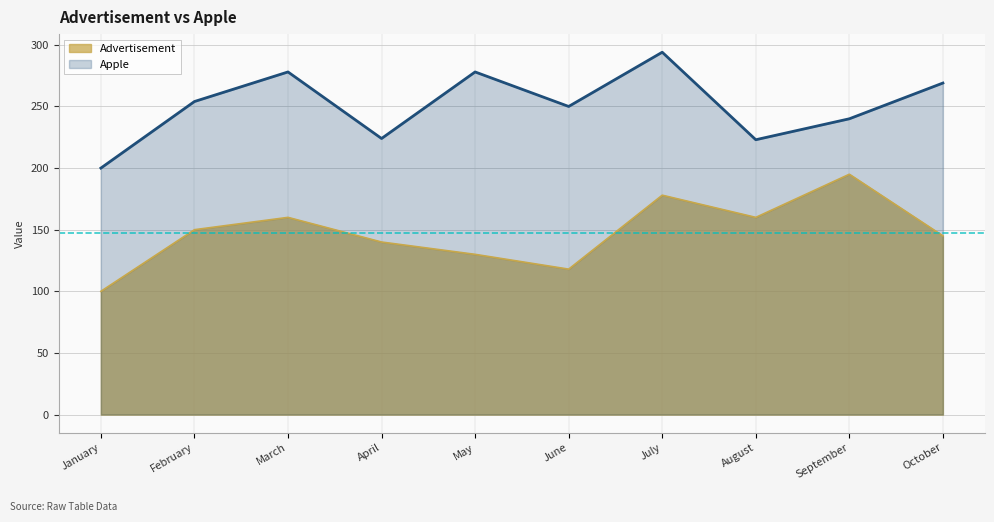

Reading left to right, what are all the values shown in this chart?

Advertisement: January=100	February=150	March=160	April=140	May=130	June=118	July=178	August=160	September=195	October=145
Apple: January=200	February=254	March=278	April=224	May=278	June=250	July=294	August=223	September=240	October=269